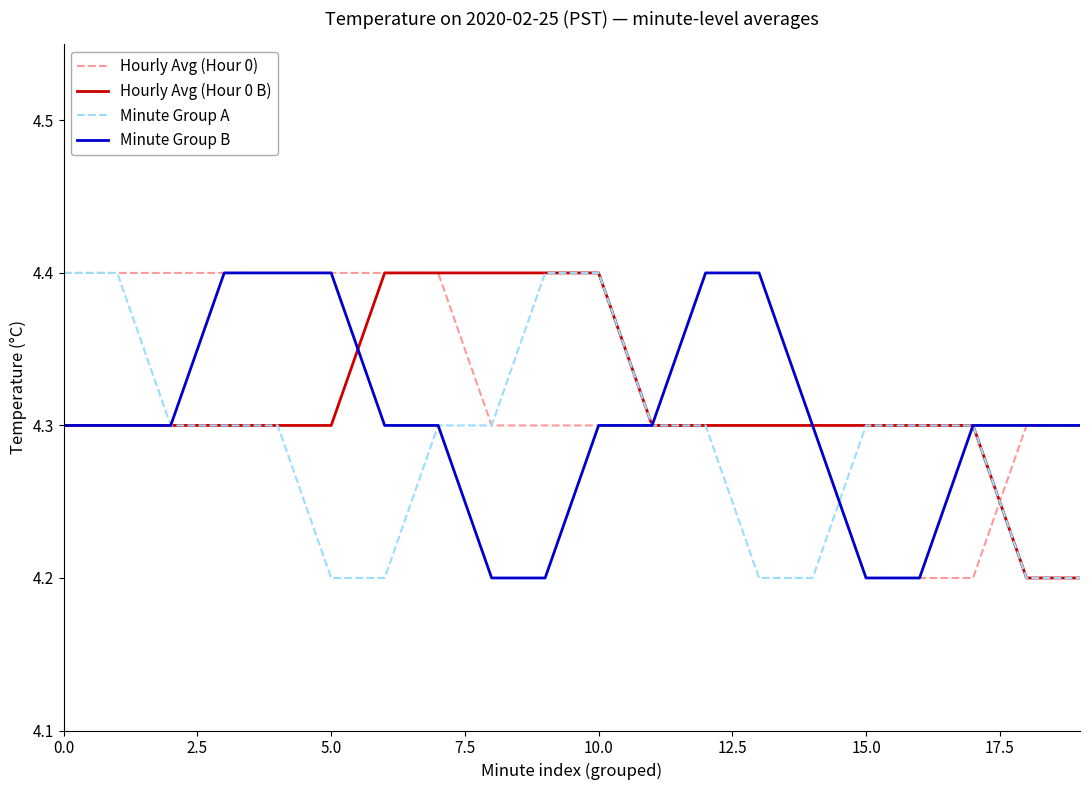

What is the minimum value for Minute Group A?

4.2